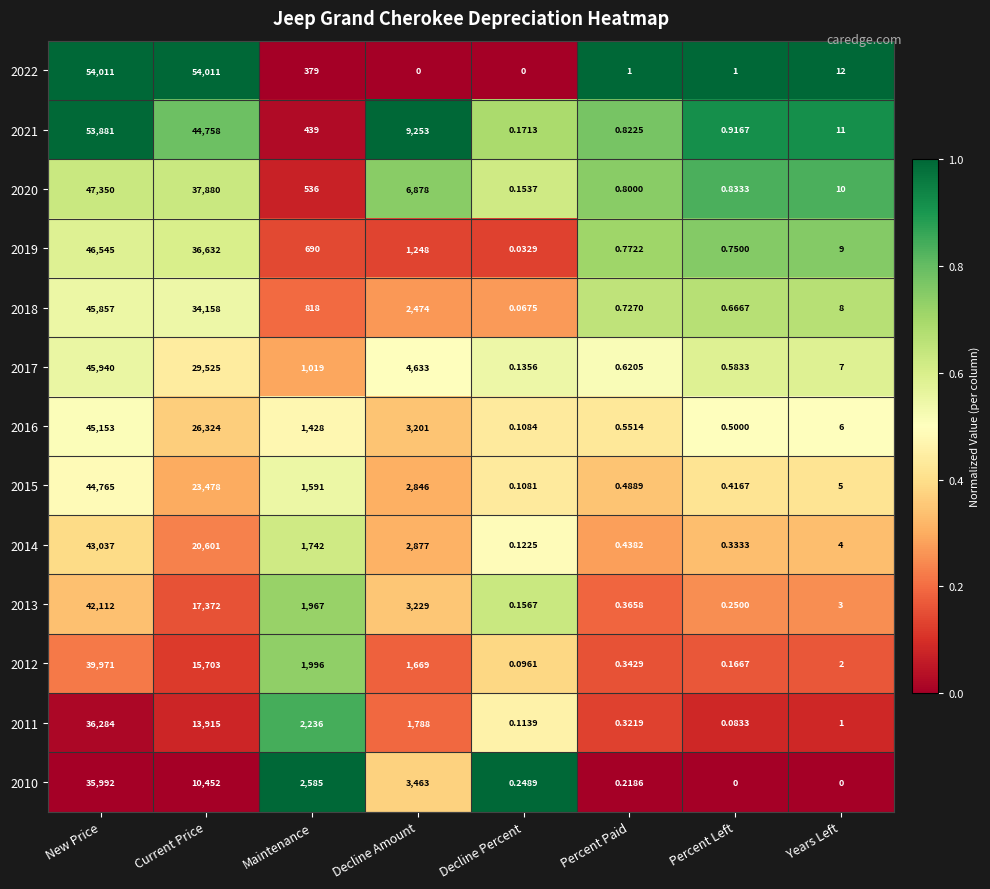

At which label does 2014 reach its minimum?

Decline Percent